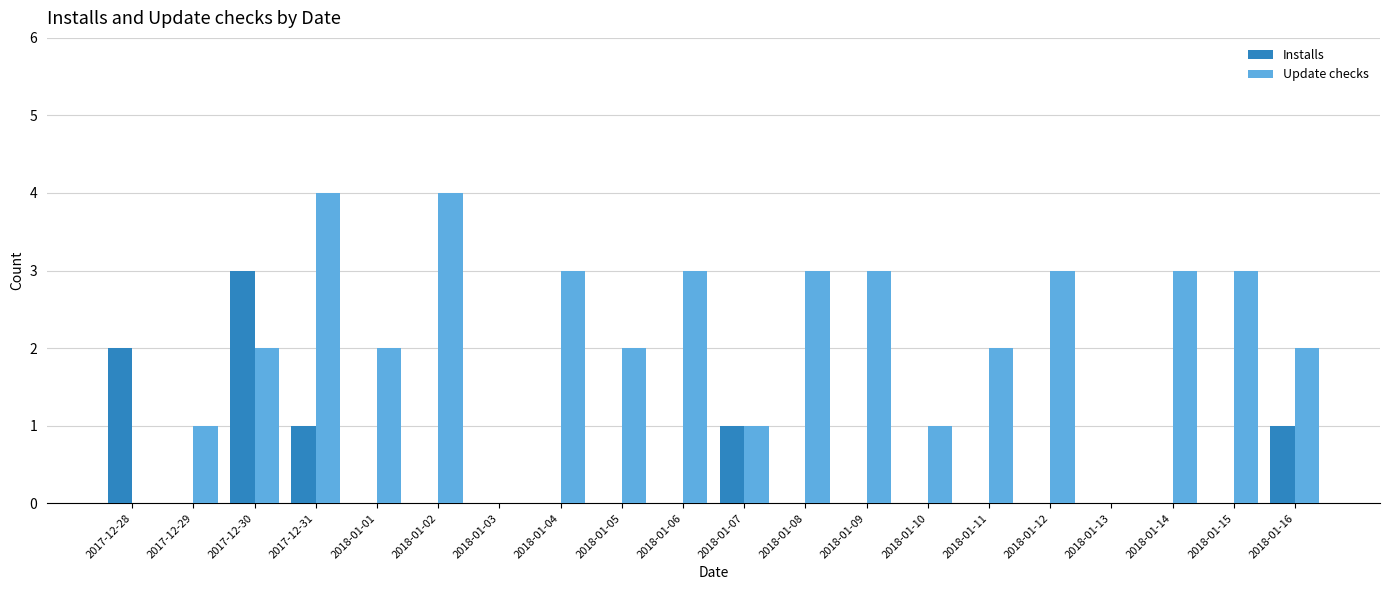

What is the sum of all Update checks values?

42